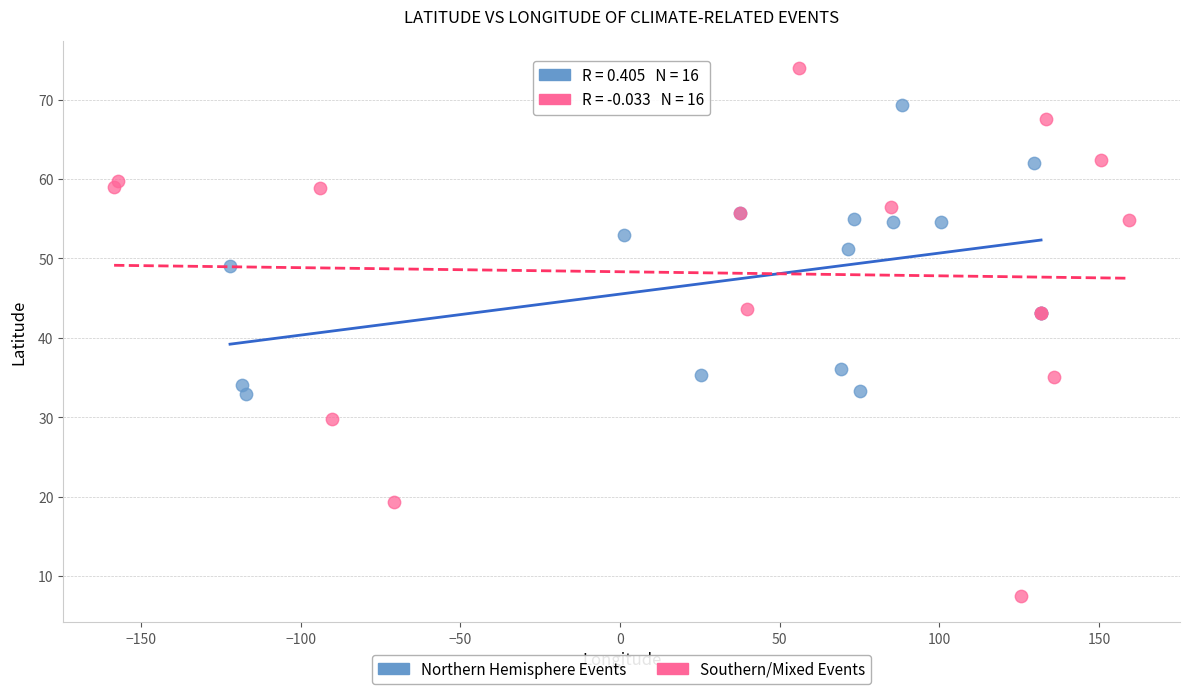

Which series has the largest Y range (max minus min)?

Southern/Mixed Events